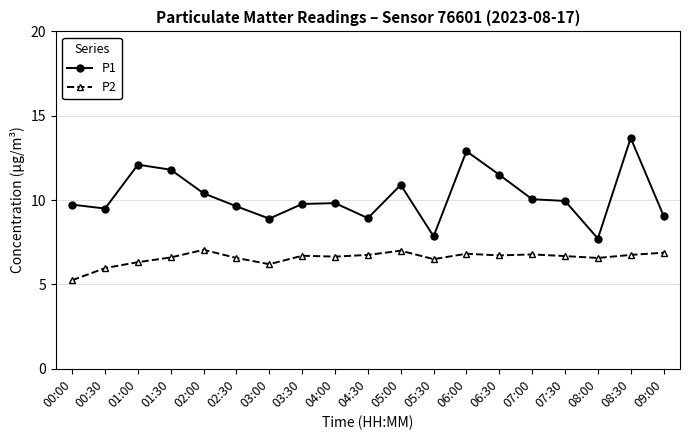

Where does the P1 series first go above 9?

00:00